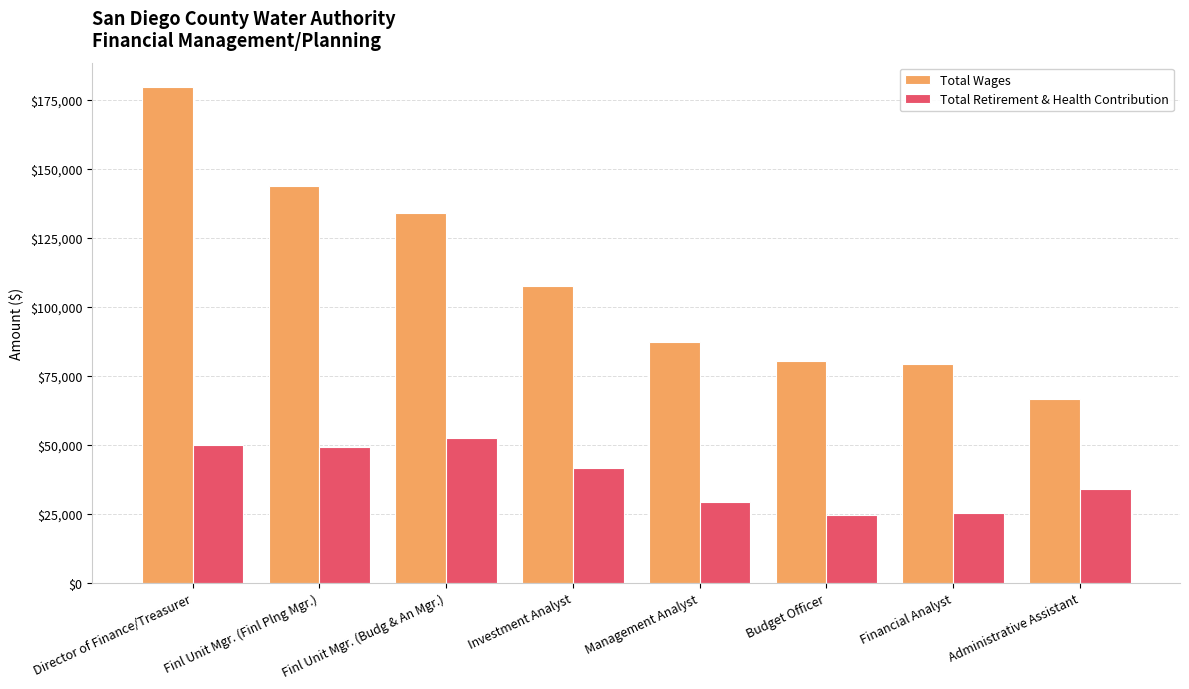

Is the value of Total Retirement & Health Contribution at Investment Analyst greater than the value of Total Wages at Budget Officer?

No